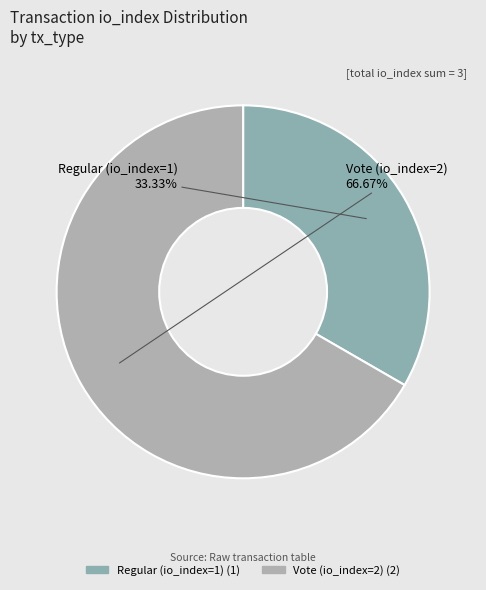

How many slices are in this pie chart?

2